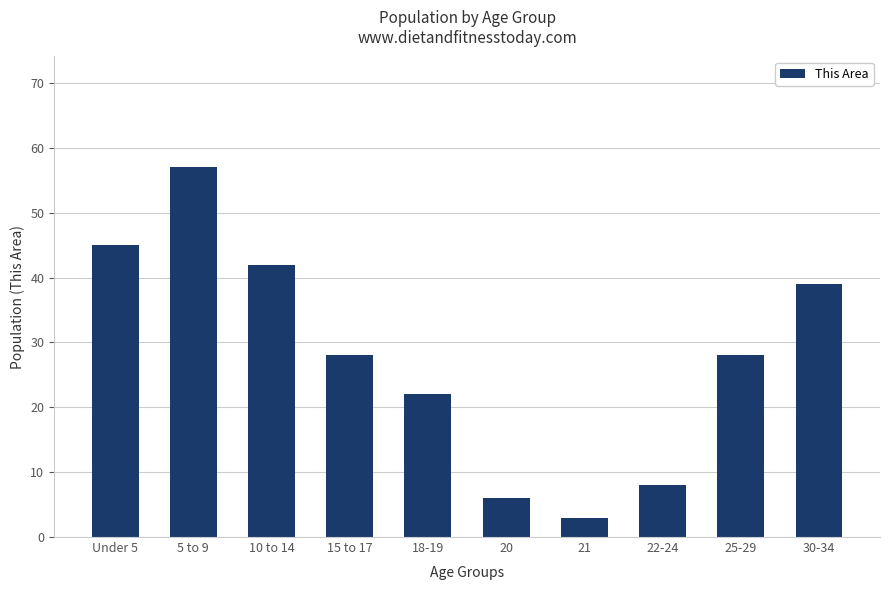

What value does the data have at 25-29, to the nearest 5?

30